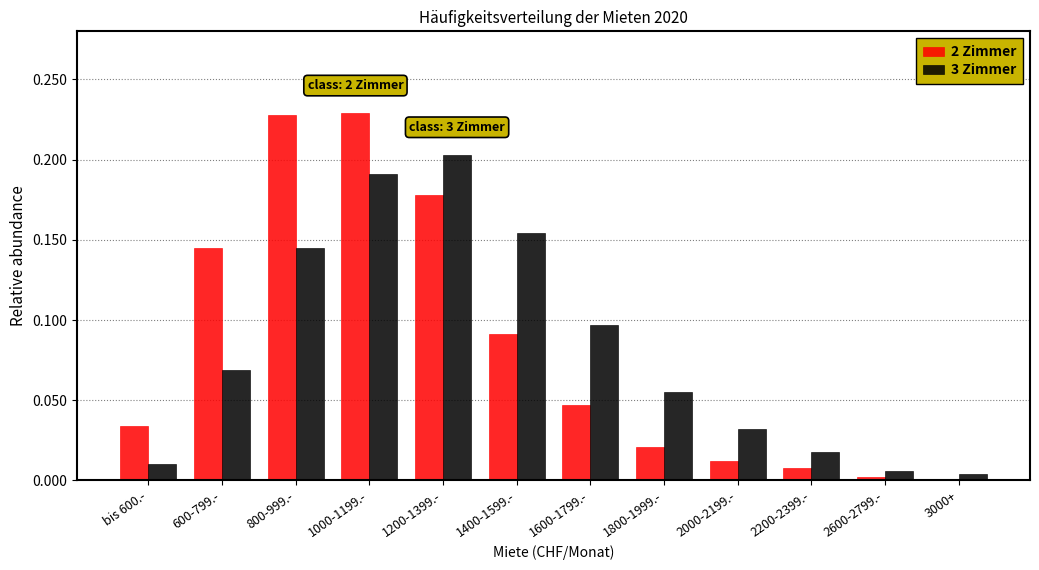

Where does the 3 Zimmer series first go above 6?

600-799.-